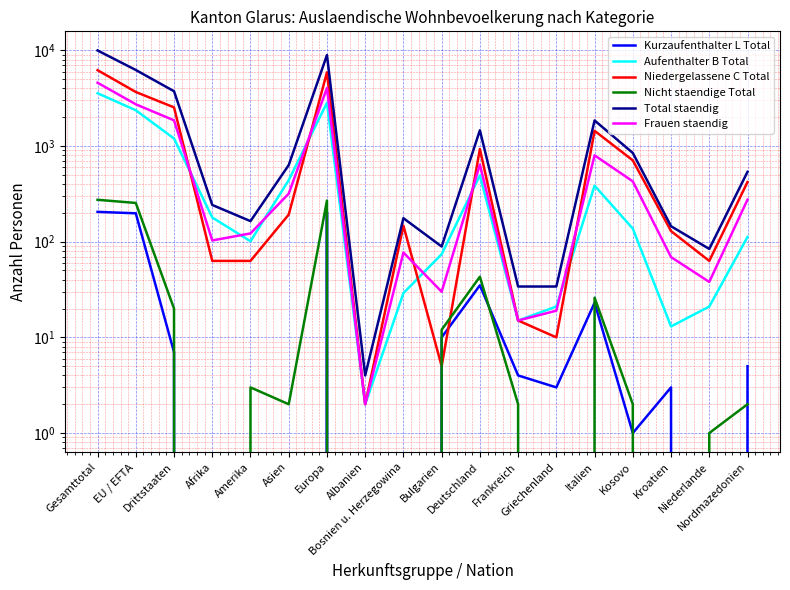

At Drittstaaten, list the series in order from smallest to largest.

Kurzaufenthalter L Total, Nicht staendige Total, Aufenthalter B Total, Frauen staendig, Niedergelassene C Total, Total staendig